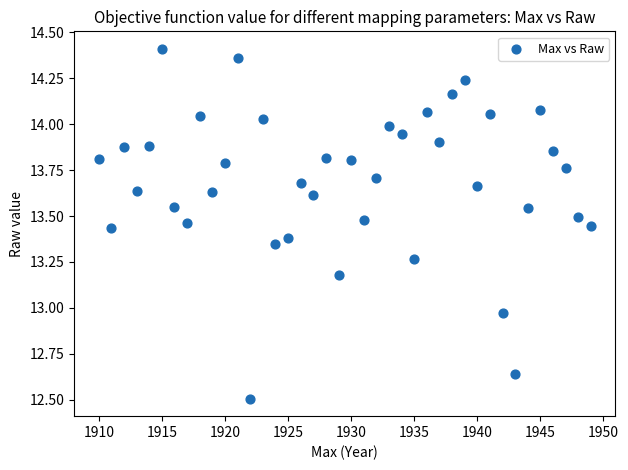

What is the range of Y values (max minus min)?

1.9